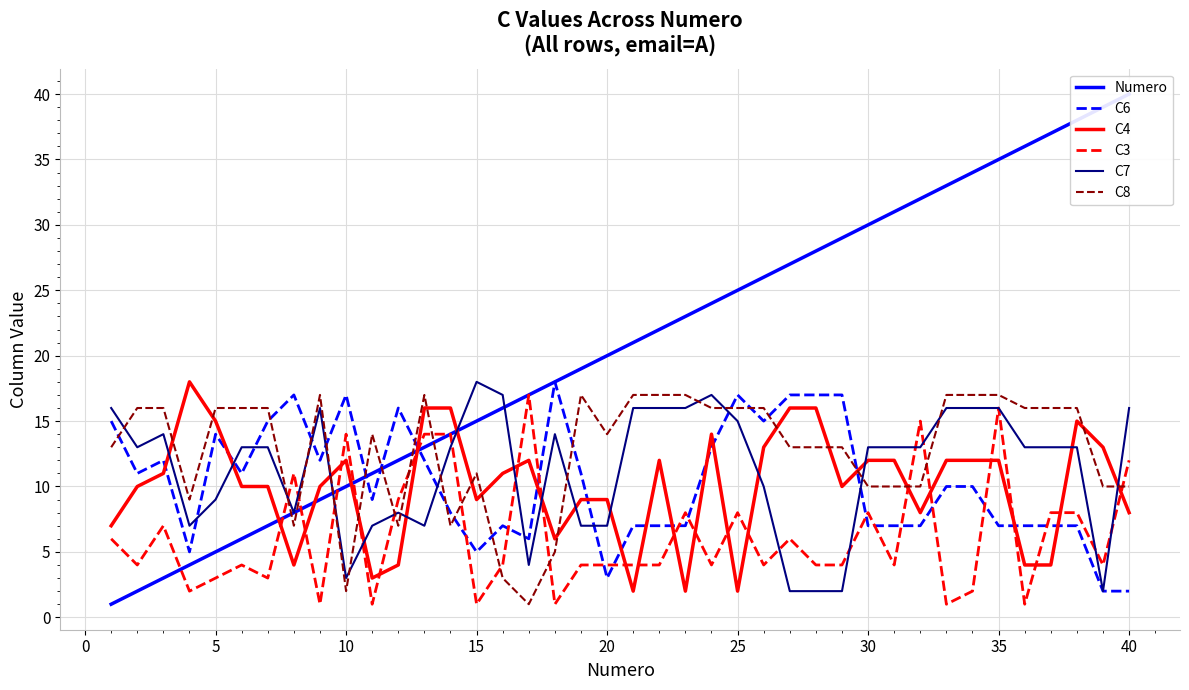

What is the minimum value for C4?

2